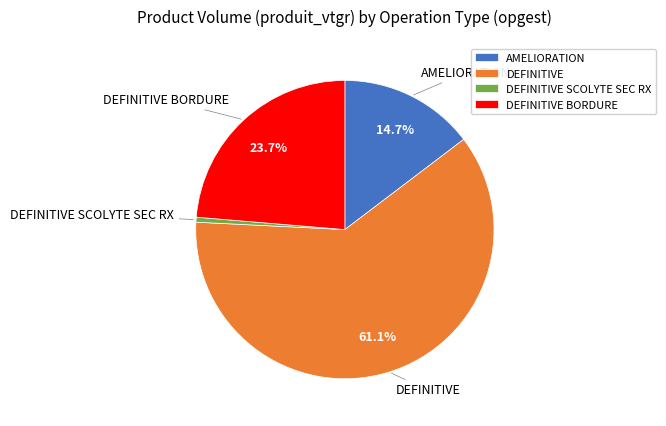

What is the ratio of the value at DEFINITIVE BORDURE to the value at AMELIORATION?

1.6